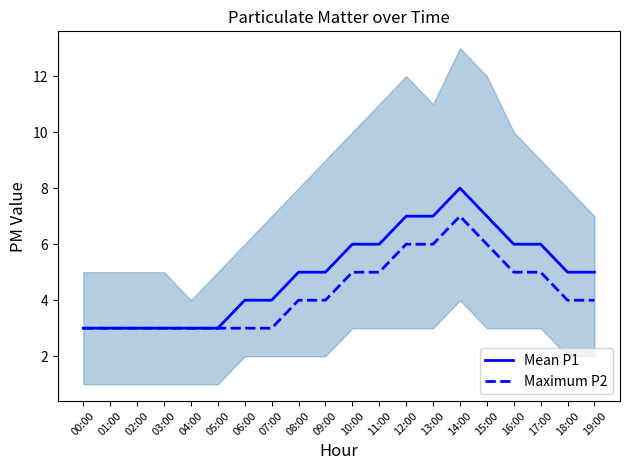

Which series has the widest spread of values?

Mean P1